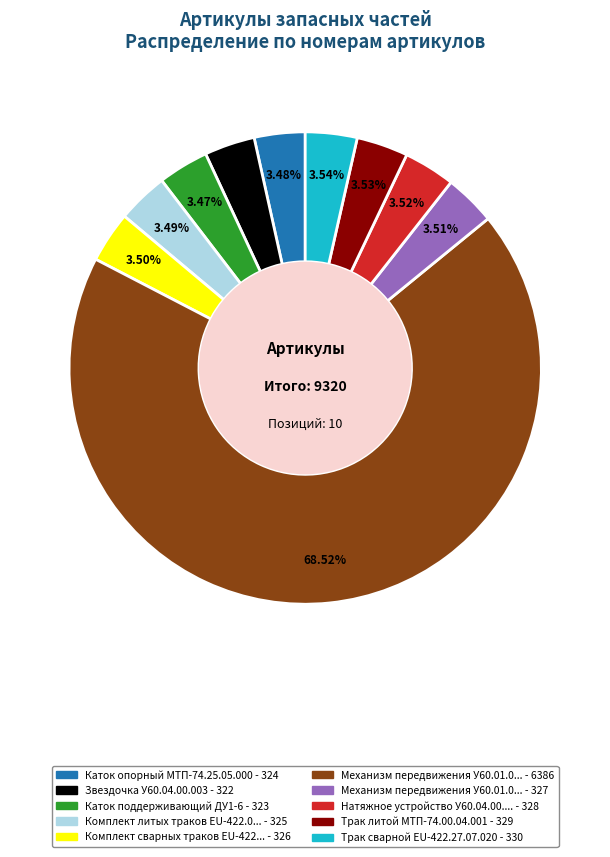

Is there a majority slice in this chart?

Yes